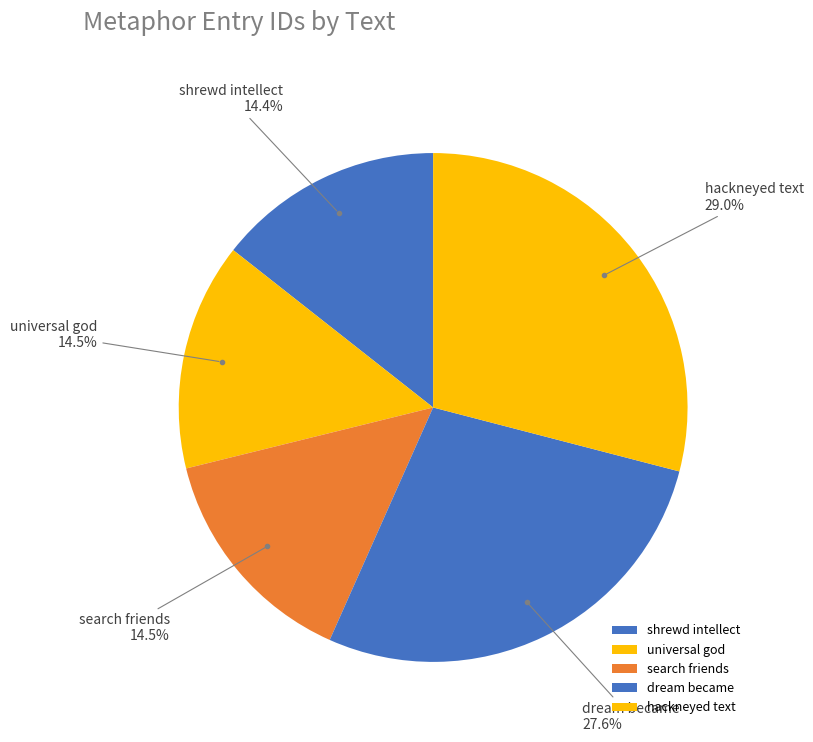

Approximately how many times larger is the value at shrewd intellect compared to dream became?

0.5